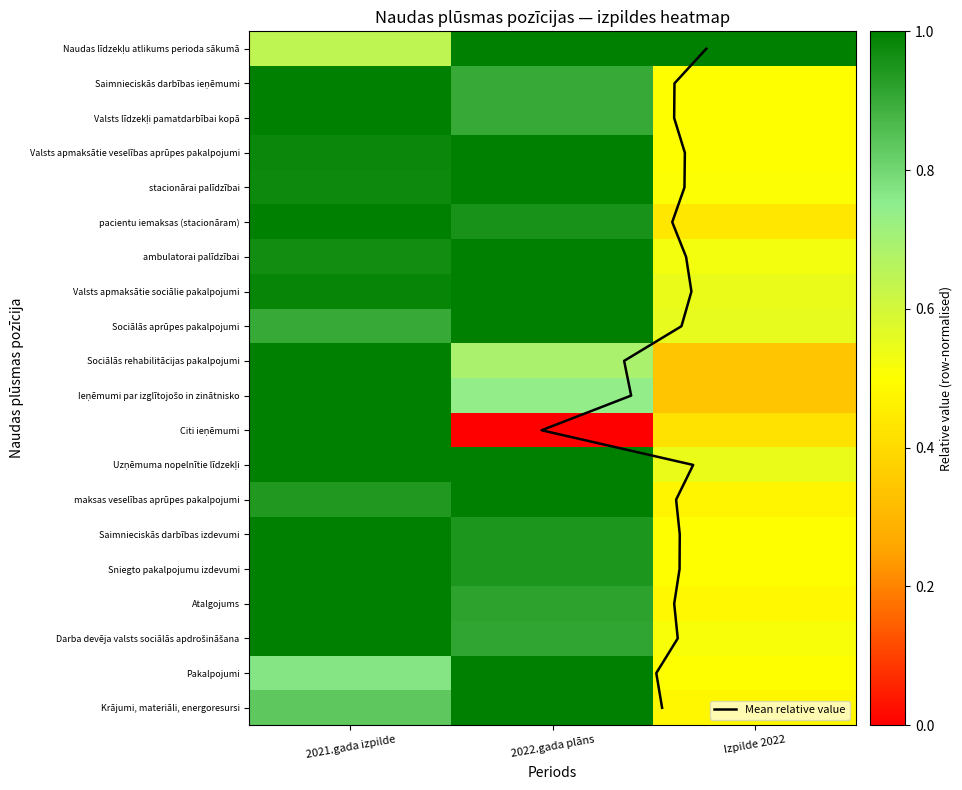

Reading left to right, extract all data points from this chart.

Naudas līdzekļu atlikums perioda sākumā: 2021.gada izpilde=0.6	2022.gada plāns=1.0	Izpilde 2022=1.0
Saimnieciskās darbības ieņēmumi: 2021.gada izpilde=1.0	2022.gada plāns=0.9	Izpilde 2022=0.5
Valsts līdzekļi pamatdarbībai kopā: 2021.gada izpilde=1.0	2022.gada plāns=0.9	Izpilde 2022=0.5
Valsts apmaksātie veselības aprūpes pakalpojumi: 2021.gada izpilde=1.0	2022.gada plāns=1.0	Izpilde 2022=0.5
stacionārai palīdzībai: 2021.gada izpilde=1.0	2022.gada plāns=1.0	Izpilde 2022=0.5
pacientu iemaksas (stacionāram): 2021.gada izpilde=1.0	2022.gada plāns=1.0	Izpilde 2022=0.4
ambulatorai palīdzībai: 2021.gada izpilde=1.0	2022.gada plāns=1.0	Izpilde 2022=0.5
Valsts apmaksātie sociālie pakalpojumi: 2021.gada izpilde=1.0	2022.gada plāns=1.0	Izpilde 2022=0.5
Sociālās aprūpes pakalpojumi: 2021.gada izpilde=0.9	2022.gada plāns=1.0	Izpilde 2022=0.6
Sociālās rehabilitācijas pakalpojumi: 2021.gada izpilde=1.0	2022.gada plāns=0.7	Izpilde 2022=0.3
Ieņēmumi par izglītojošo in zinātnisko: 2021.gada izpilde=1.0	2022.gada plāns=0.7	Izpilde 2022=0.3
Citi ieņēmumi: 2021.gada izpilde=1.0	2022.gada plāns=0.0	Izpilde 2022=0.4
Uzņēmuma nopelnītie līdzekļi: 2021.gada izpilde=1.0	2022.gada plāns=1.0	Izpilde 2022=0.5
maksas veselības aprūpes pakalpojumi: 2021.gada izpilde=0.9	2022.gada plāns=1.0	Izpilde 2022=0.5
Saimnieciskās darbības izdevumi: 2021.gada izpilde=1.0	2022.gada plāns=0.9	Izpilde 2022=0.5
Sniegto pakalpojumu izdevumi: 2021.gada izpilde=1.0	2022.gada plāns=0.9	Izpilde 2022=0.5
Atalgojums: 2021.gada izpilde=1.0	2022.gada plāns=0.9	Izpilde 2022=0.5
Darba devēja valsts sociālās apdrošināšana: 2021.gada izpilde=1.0	2022.gada plāns=0.9	Izpilde 2022=0.5
Pakalpojumi: 2021.gada izpilde=0.8	2022.gada plāns=1.0	Izpilde 2022=0.5
Krājumi, materiāli, energoresursi: 2021.gada izpilde=0.8	2022.gada plāns=1.0	Izpilde 2022=0.5